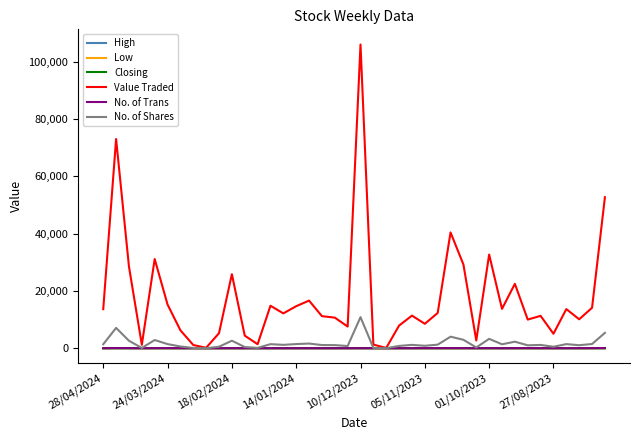

Which series has the largest total across all categories?

Value Traded